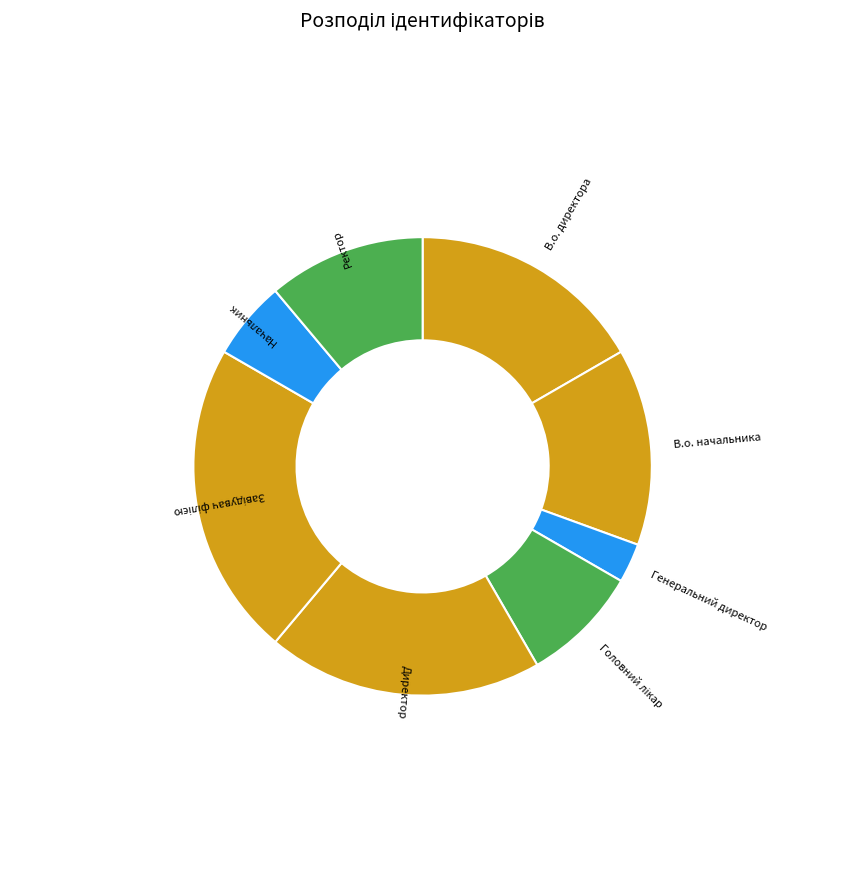

Which category has the smallest portion of the pie?

Генеральний директор